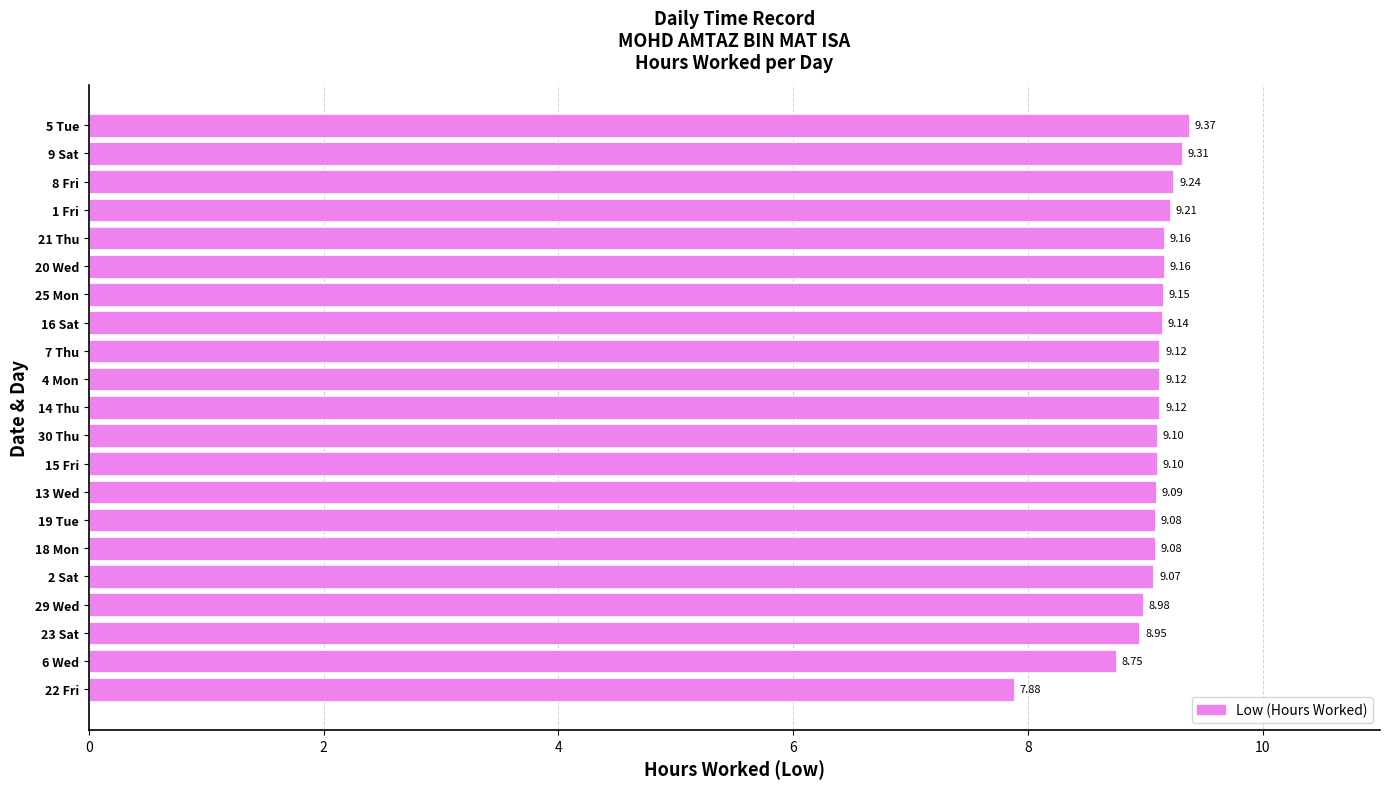

Count the number of values greater than 9.

17